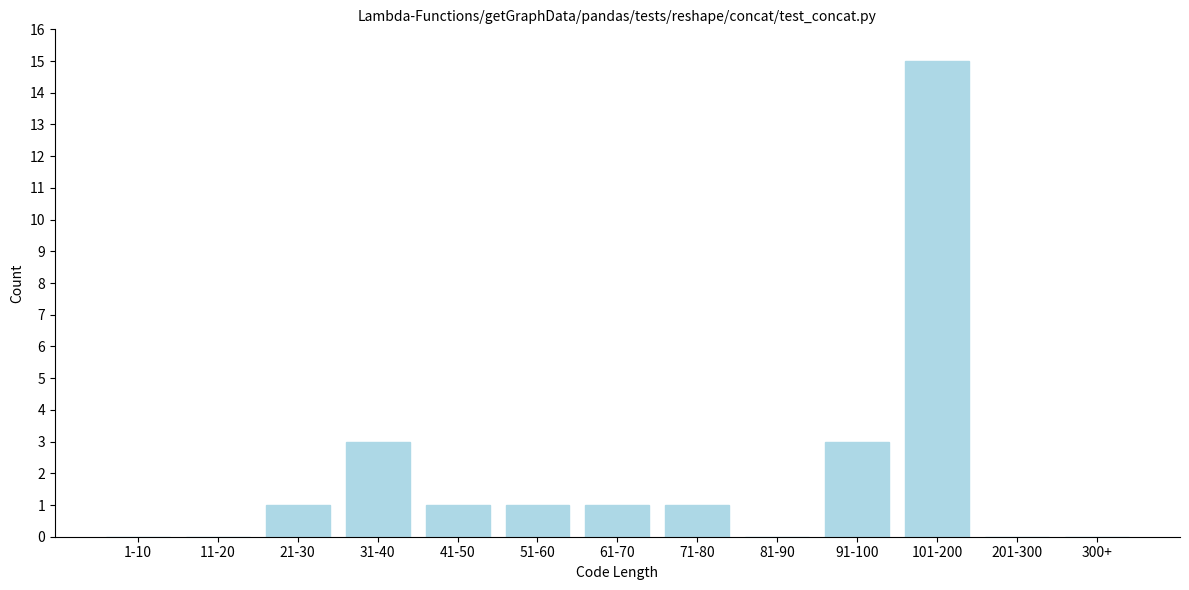

Reading right to left, what are all the values shown in this chart?

300+=0	201-300=0	101-200=15	91-100=3	81-90=0	71-80=1	61-70=1	51-60=1	41-50=1	31-40=3	21-30=1	11-20=0	1-10=0